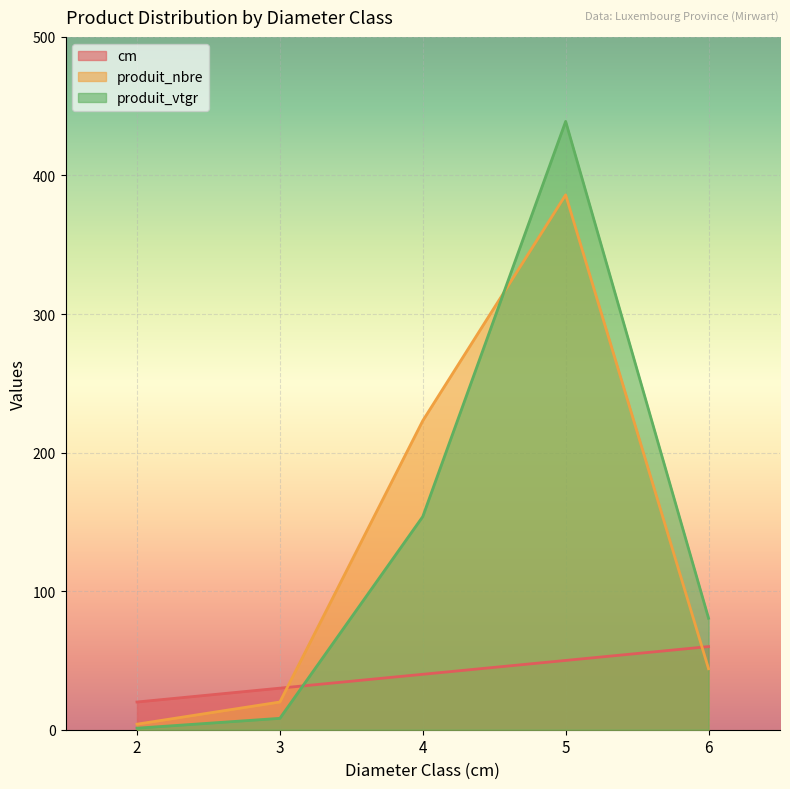

What is the sum of the produit_vtgr values at 6 and 4?

234.2